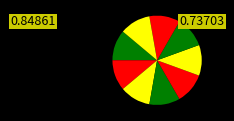

Count the number of slices in the pie.

9